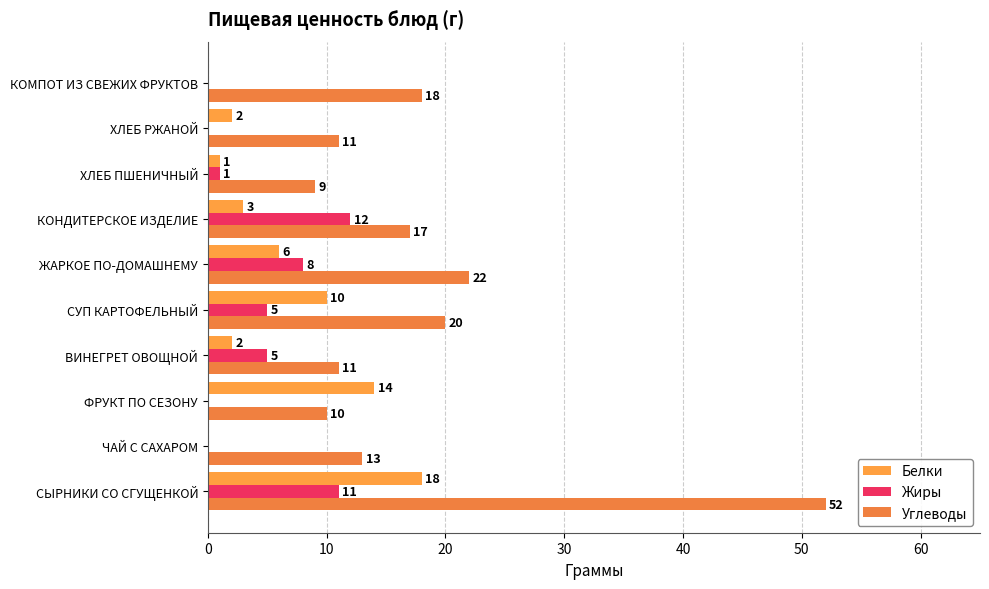

How many categories are shown in the chart?

10